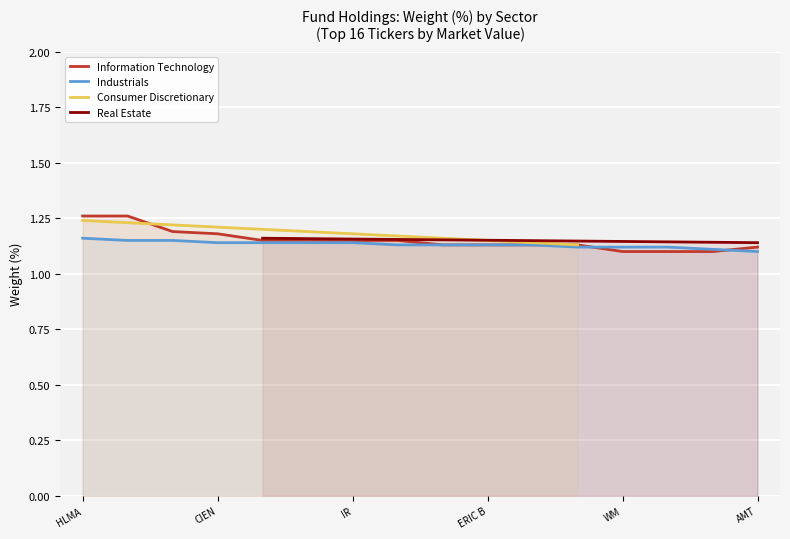

The value of Industrials at WM is 0.5. True or false?

False